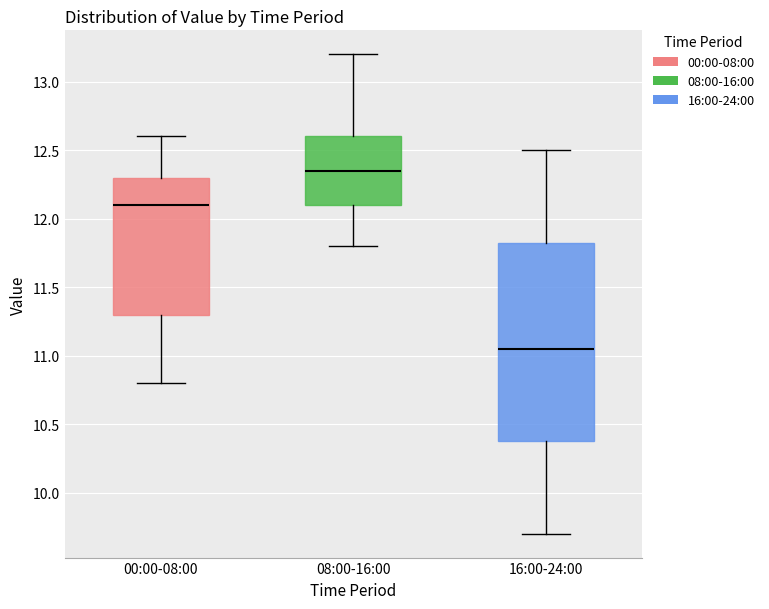

Reading left to right, read every box against the y-axis: the position of its median line, the range the box covers, and the ends of its whiskers. The values are not printed on the chart, so give them approximately, as read against the axis.

00:00-08:00: median 12.10, box 11.30 to 12.30, whiskers 10.80 to 12.60
08:00-16:00: median 12.35, box 12.10 to 12.60, whiskers 11.80 to 13.20
16:00-24:00: median 11.05, box 10.40 to 11.85, whiskers 9.70 to 12.50